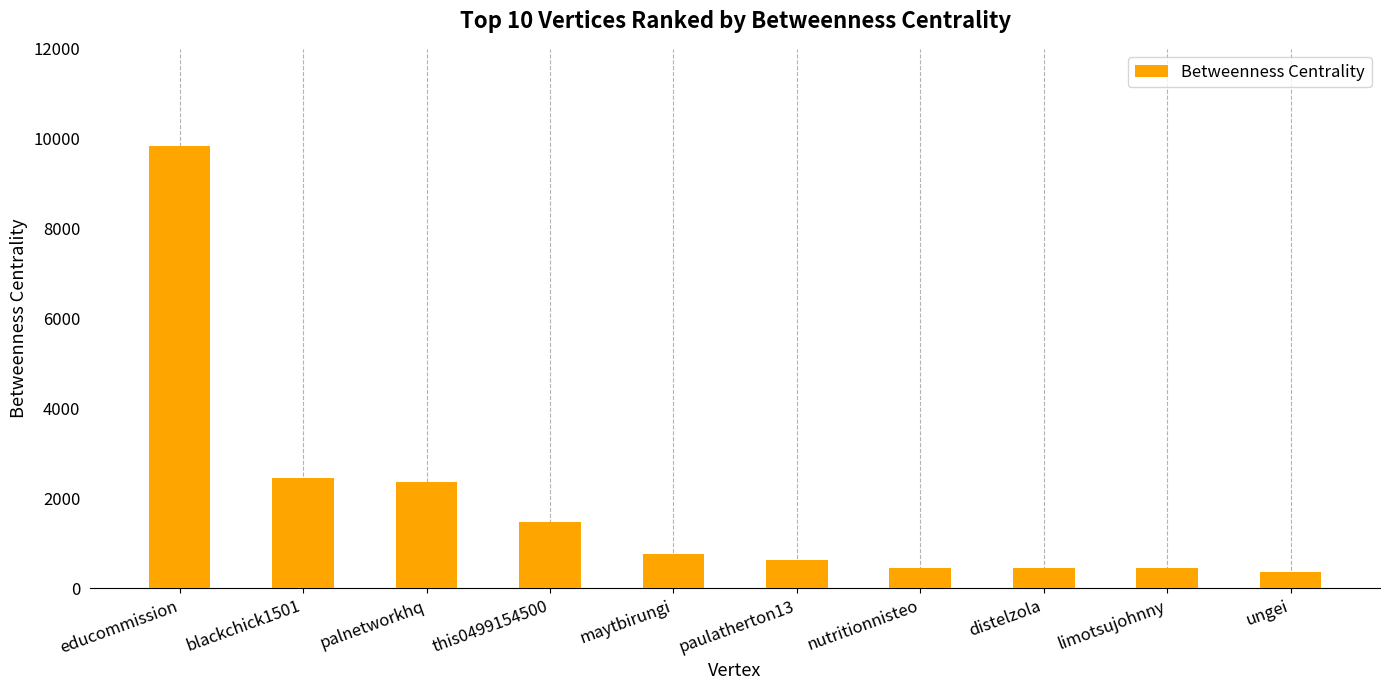

Between this0499154500 and ungei, which is larger?

this0499154500